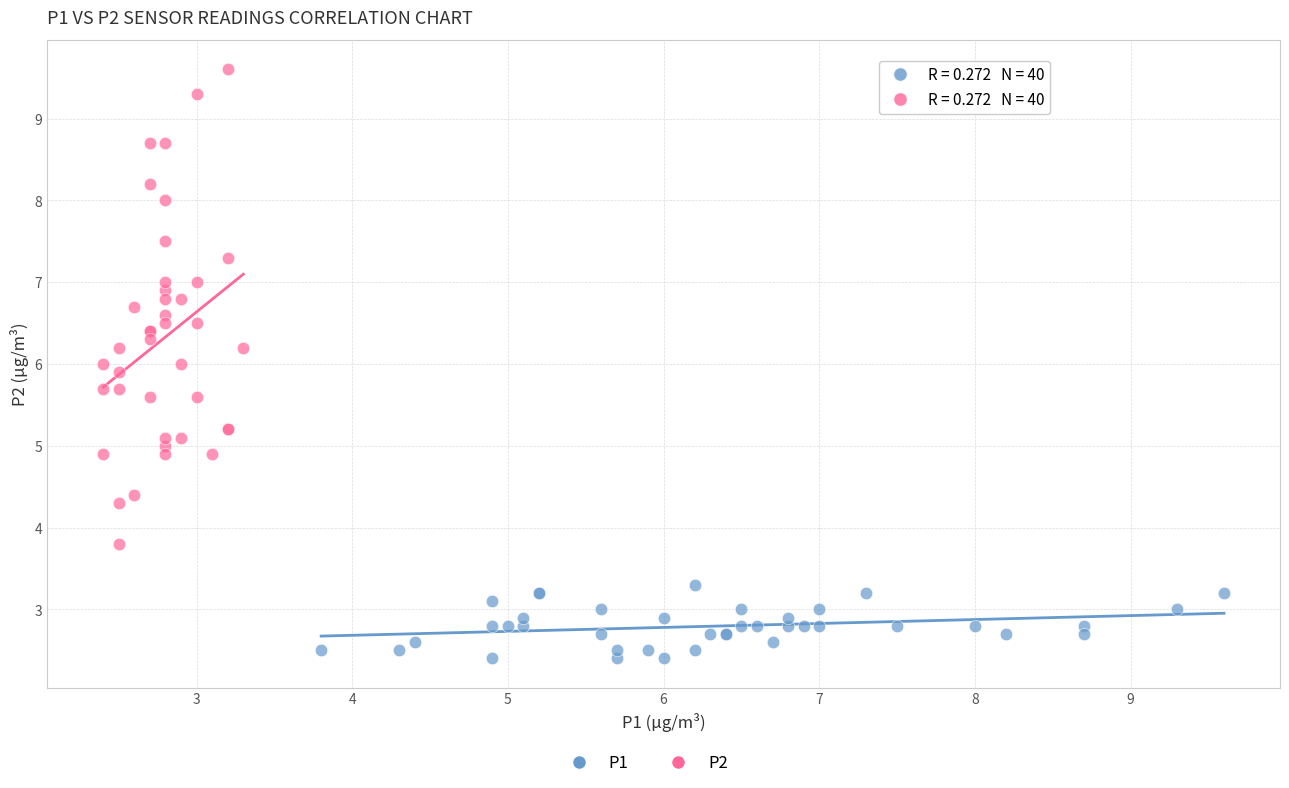

Which series reaches the maximum Y coordinate?

P2